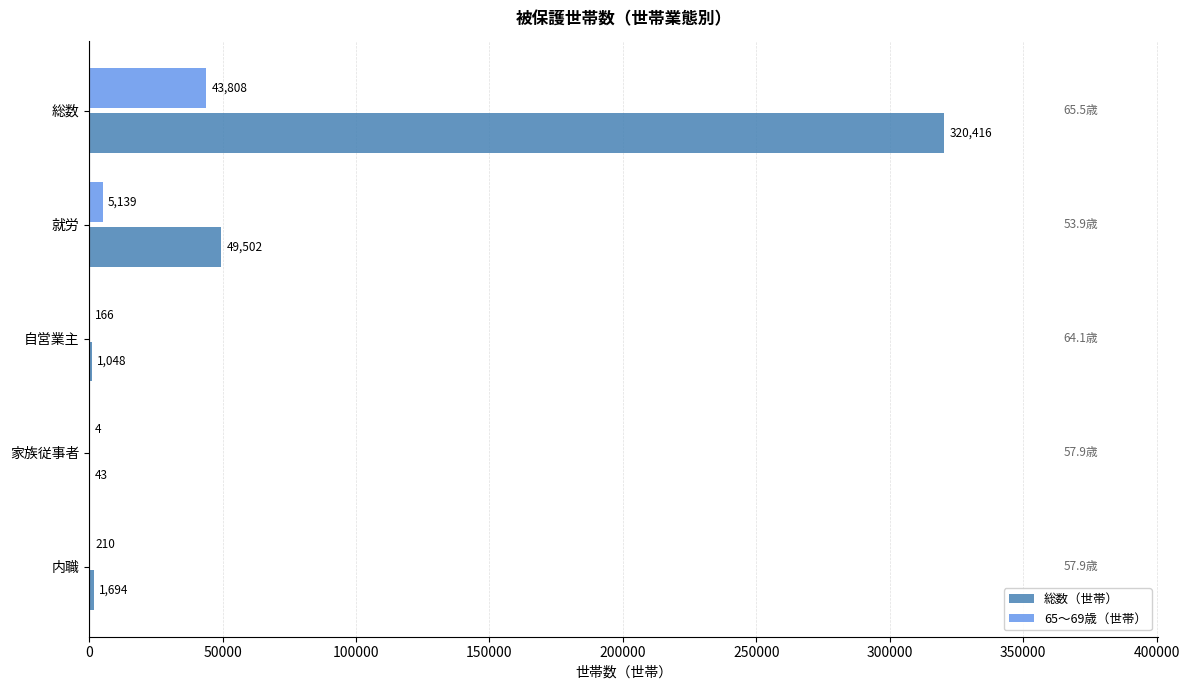

Between 総数 and 内職, which series saw the biggest shift?

総数（世帯）